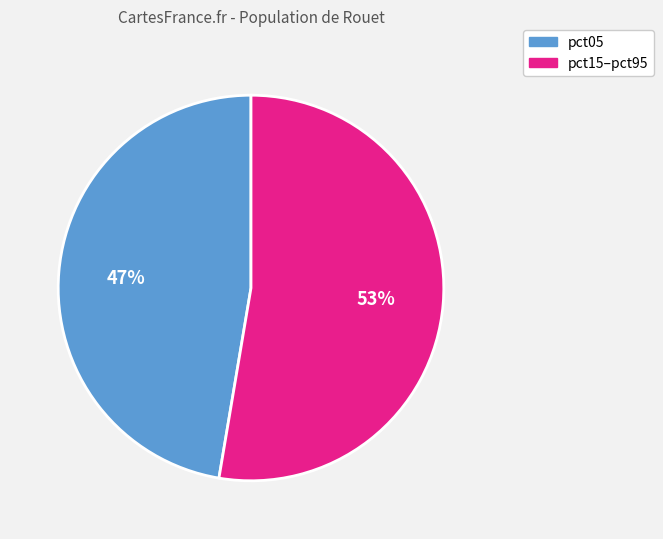

To the nearest percent, what is the average slice percentage?

50%